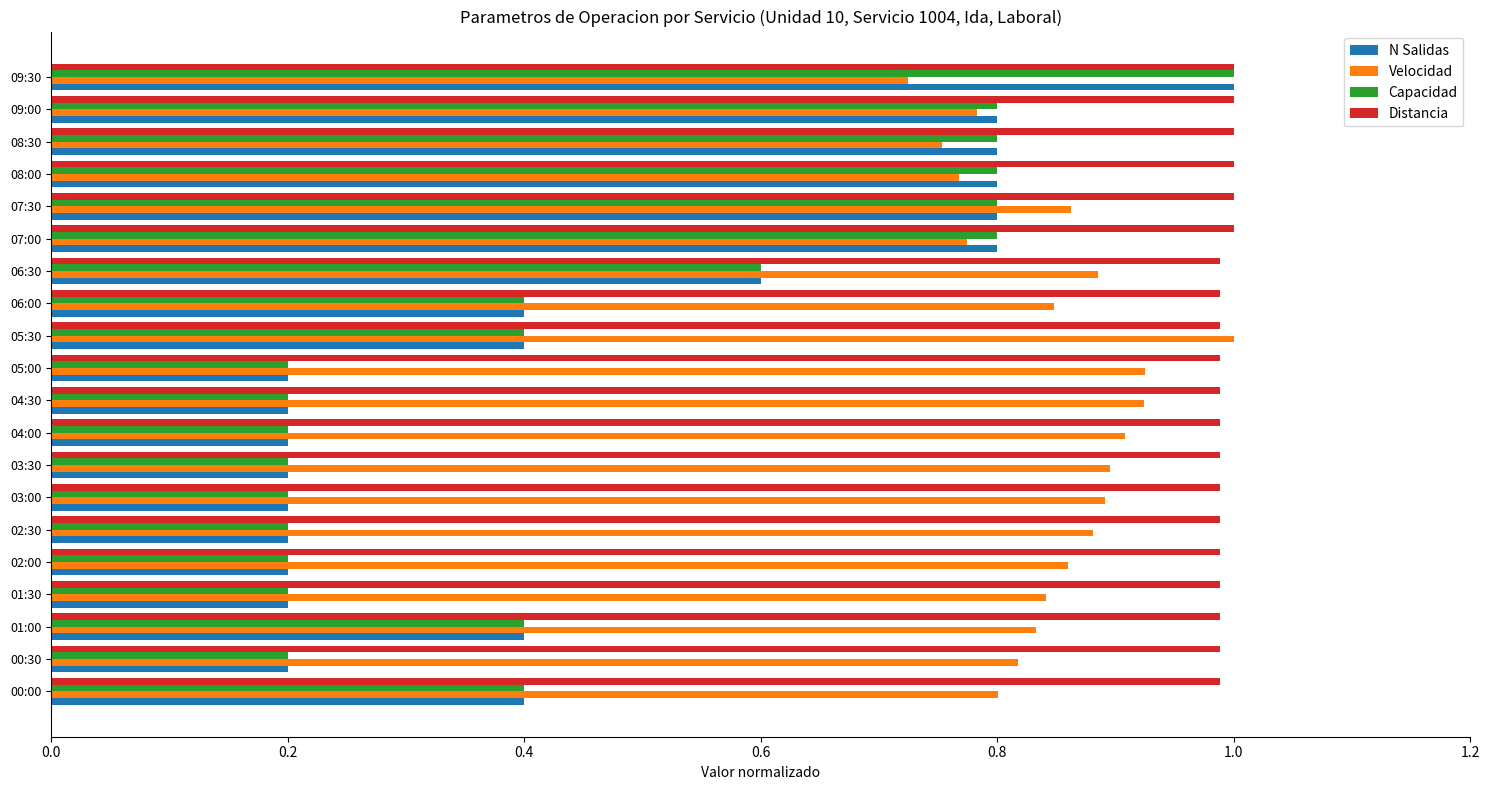

What is the difference between the highest and lowest values at 00:00?

0.6